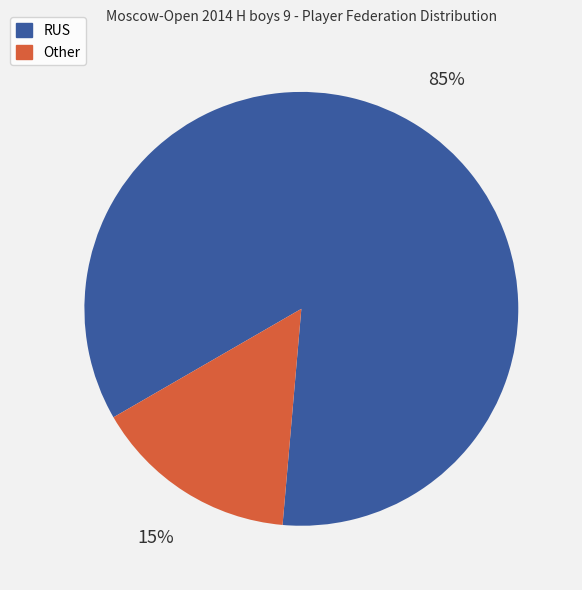

To the nearest percent, what is the average slice percentage?

50%